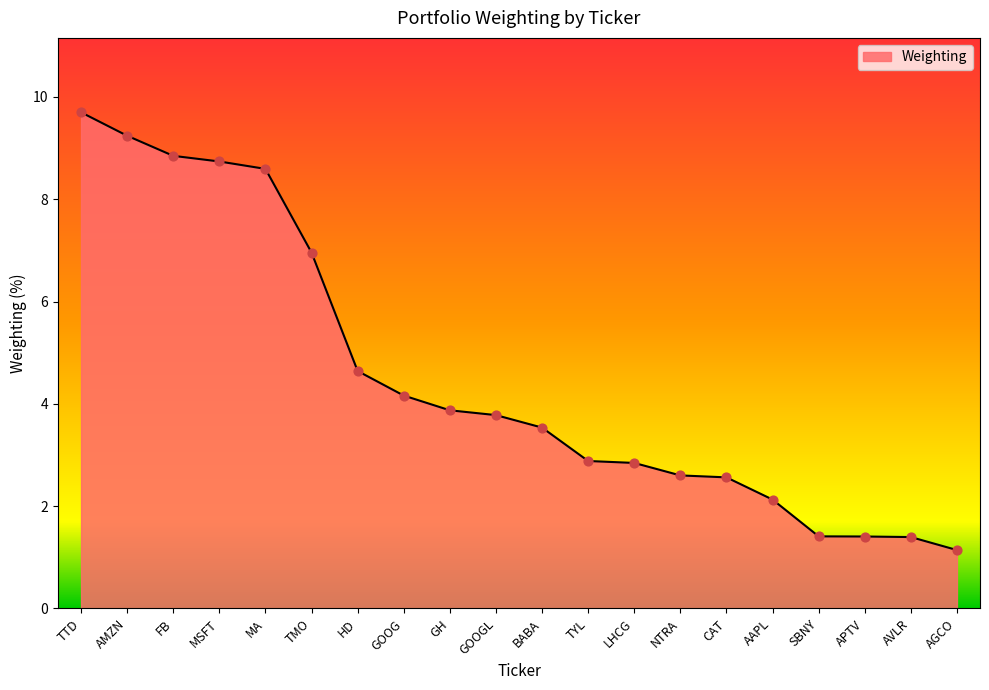

What is the ratio of the value at GOOGL to the value at SBNY?

2.7